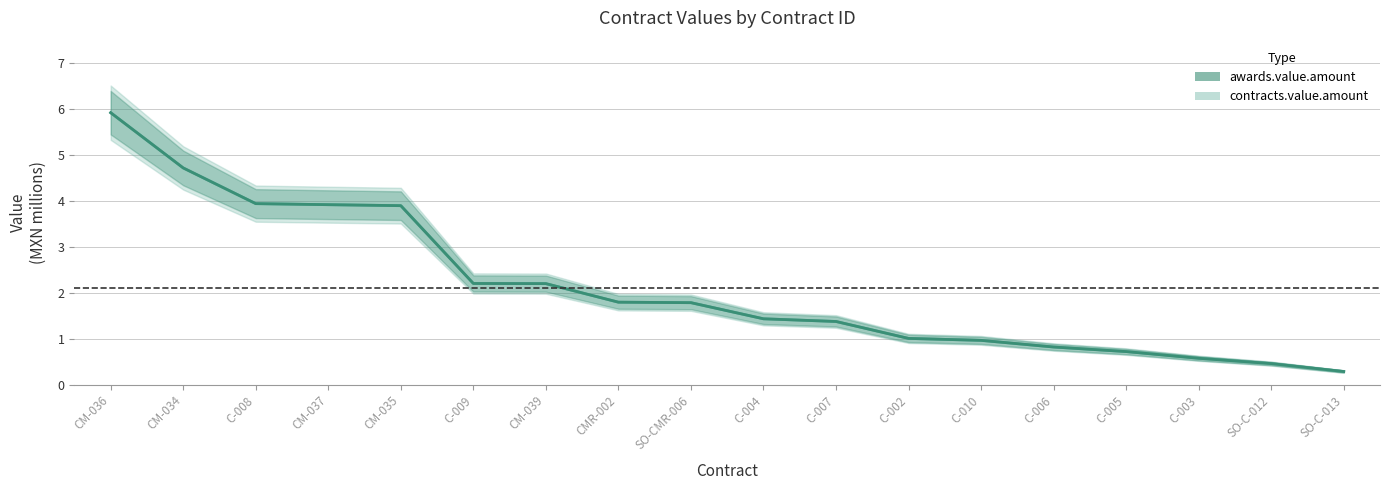

Reading left to right, extract all data points from this chart.

awards.value.amount: CM-036=5.9	CM-034=4.7	C-008=3.9	CM-037=3.9	CM-035=3.9	C-009=2.2	CM-039=2.2	CMR-002=1.8	SO-CMR-006=1.8	C-004=1.4	C-007=1.4	C-002=1.0	C-010=1.0	C-006=0.8	C-005=0.7	C-003=0.6	SO-C-012=0.5	SO-C-013=0.3
contracts.value.amount: CM-036=5.9	CM-034=4.7	C-008=3.9	CM-037=3.9	CM-035=3.9	C-009=2.2	CM-039=2.2	CMR-002=1.8	SO-CMR-006=1.8	C-004=1.4	C-007=1.4	C-002=1.0	C-010=1.0	C-006=0.8	C-005=0.7	C-003=0.6	SO-C-012=0.5	SO-C-013=0.3